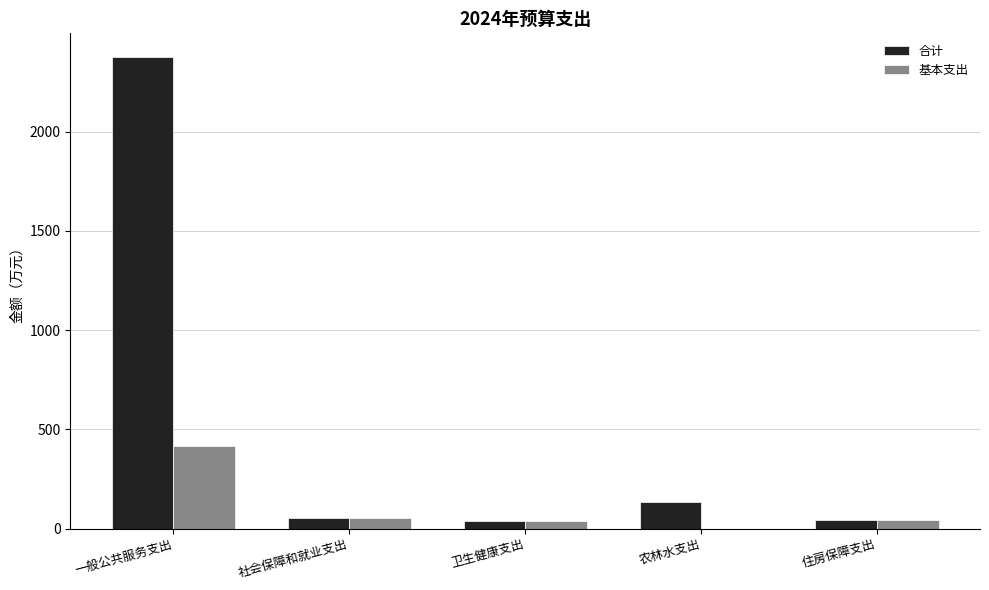

At which label does 基本支出 reach its peak?

一般公共服务支出